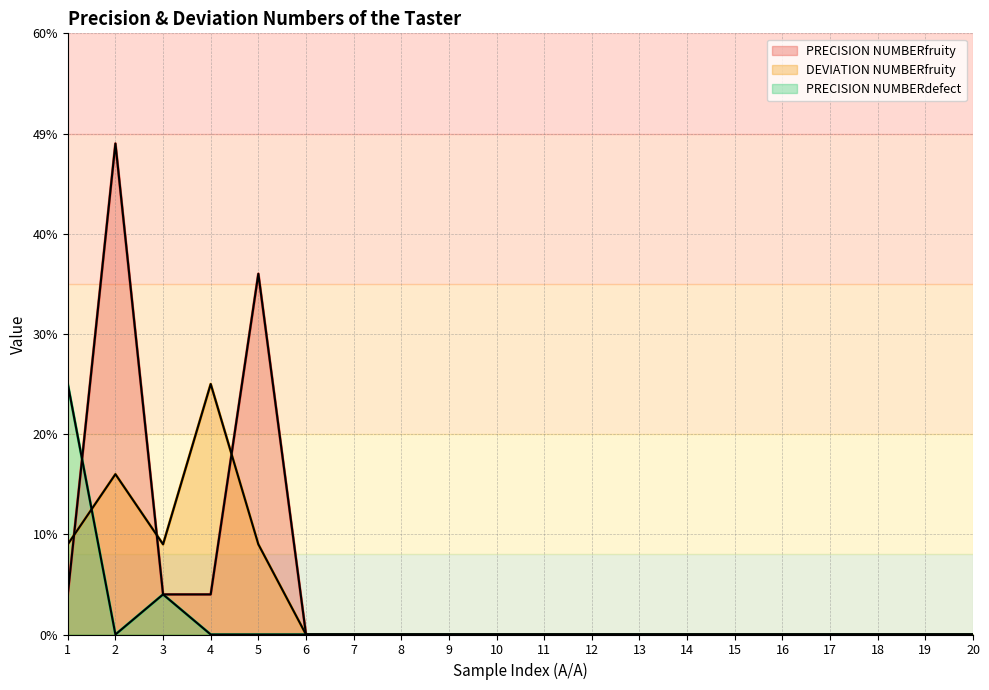

The value of PRECISION NUMBERdefect at 13 is 0.0. True or false?

True